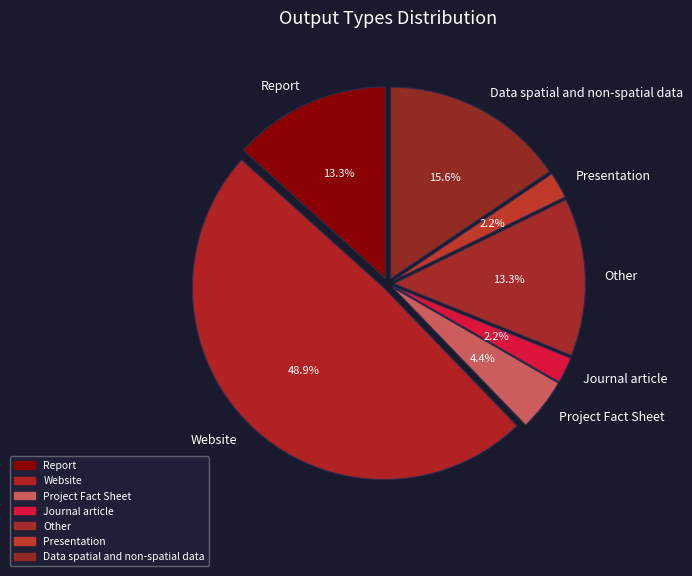

Which slice is the largest?

Website